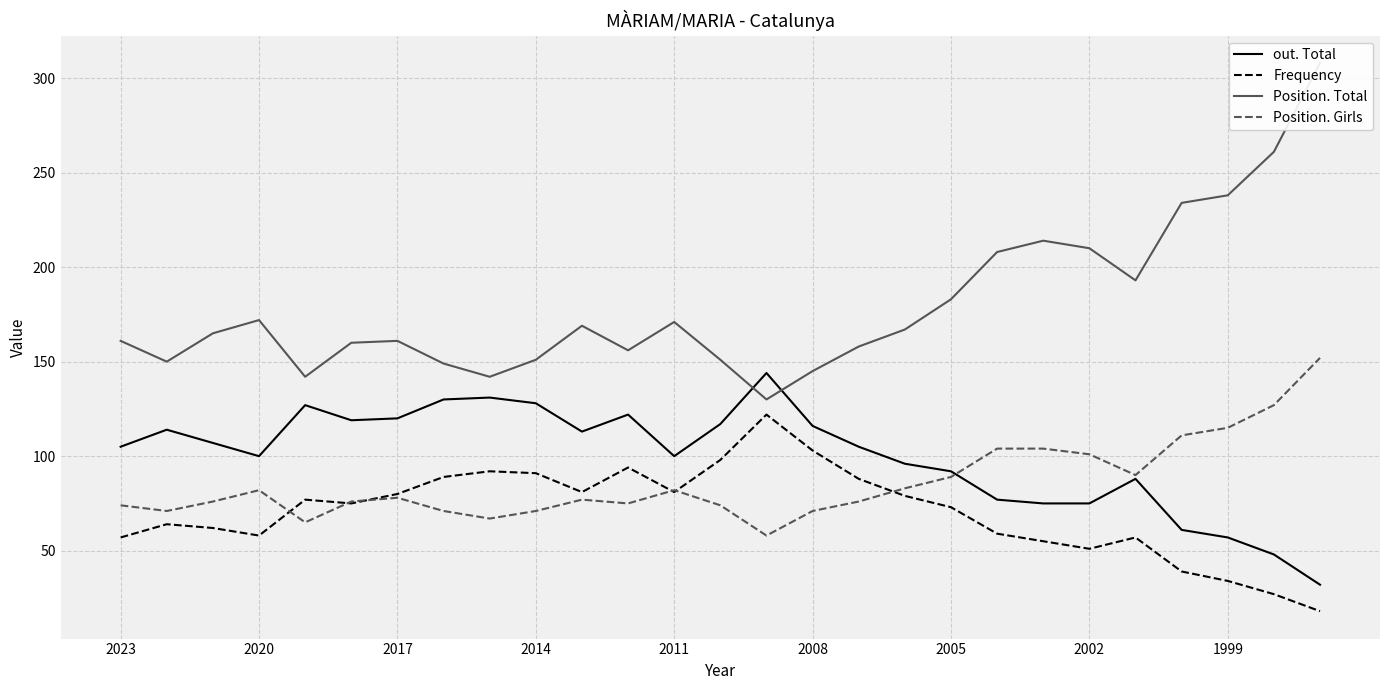

True or false: Position. Total and Position. Girls cross at least once.

False